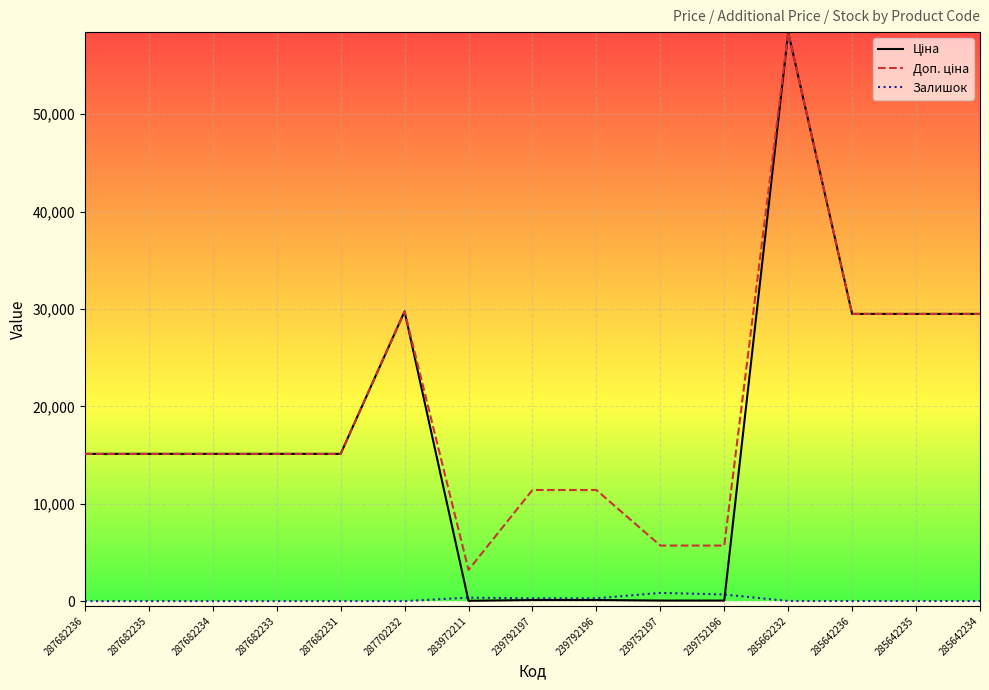

What is the spread (max minus min) of values at 287682236?

15120.0